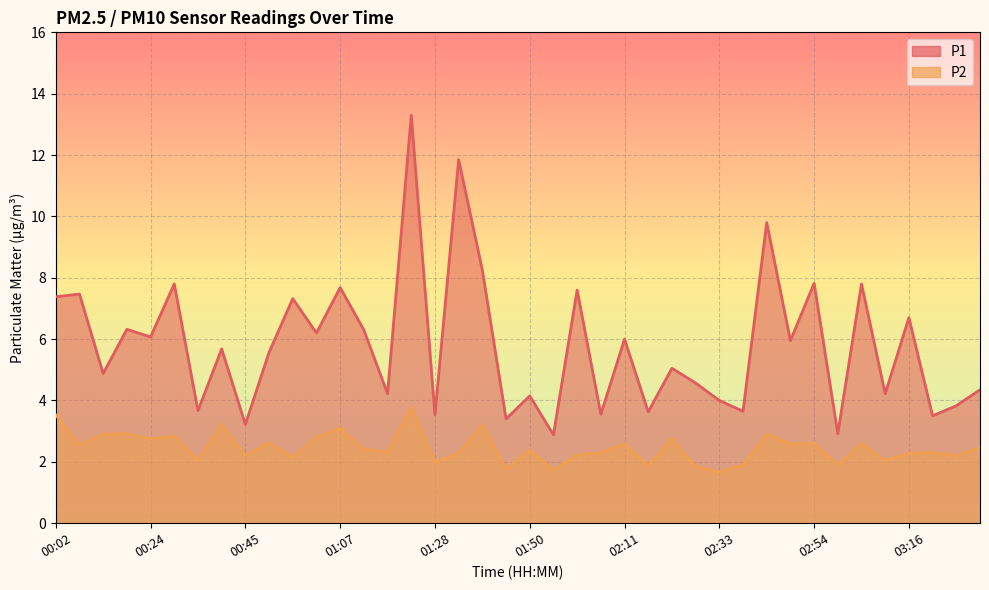

What are all the series names shown in the legend?

P1, P2